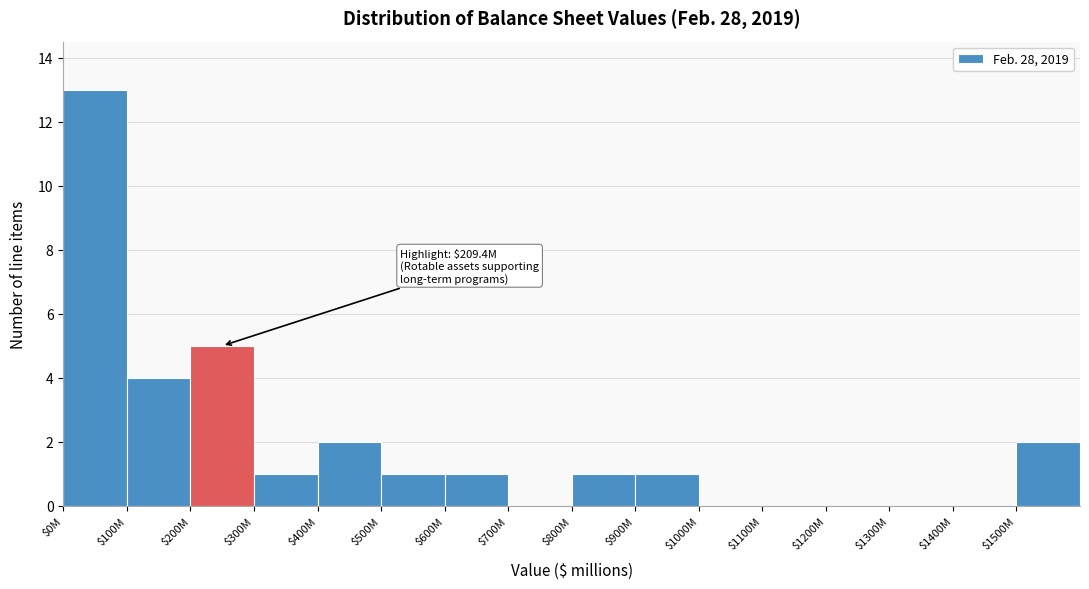

The chart shows a value of 0 at $1400M. True or false?

True